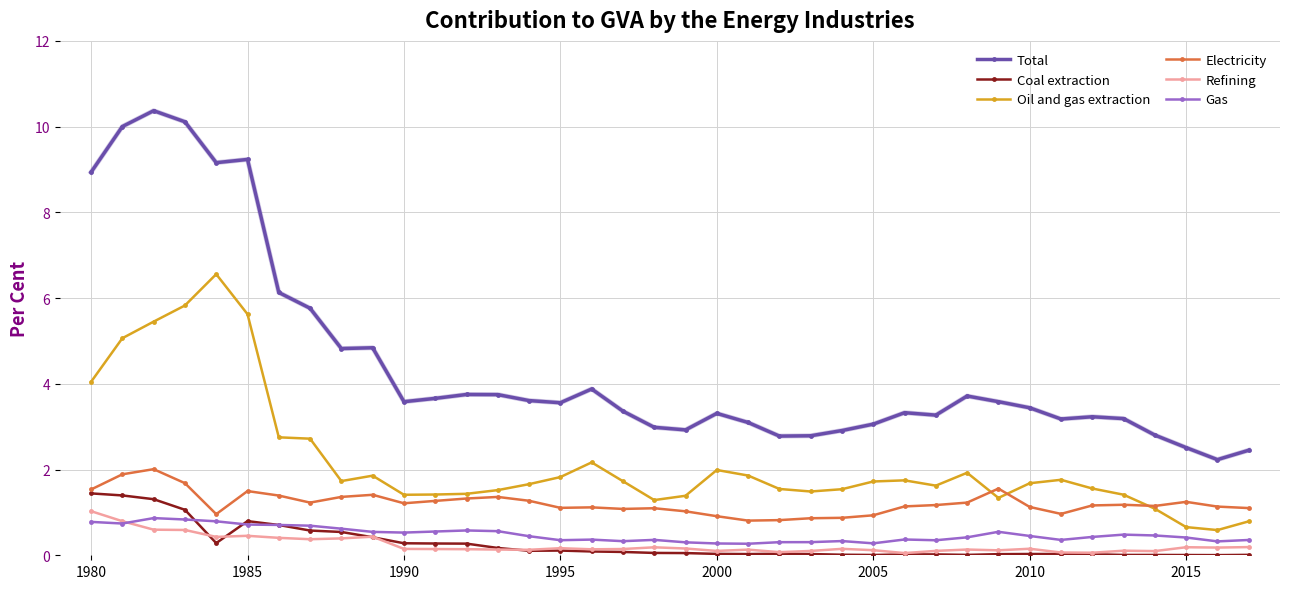

Which series has the largest total across all categories?

Total